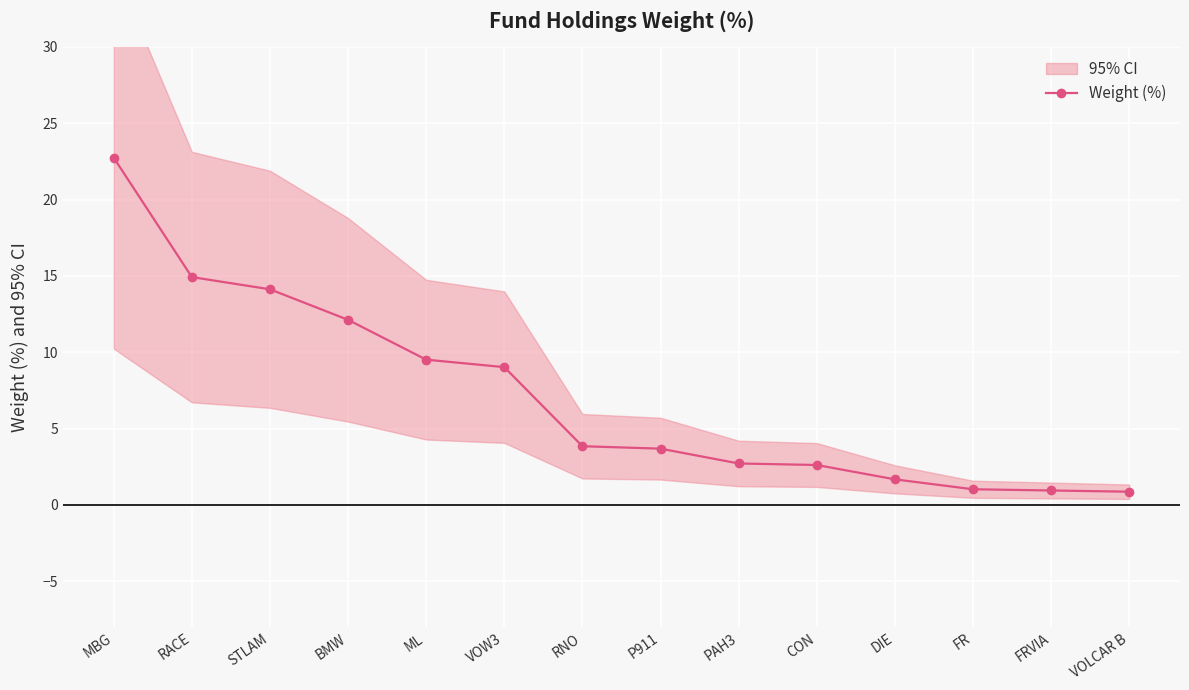

True or false: the data shows 5.0 at VOW3.

False